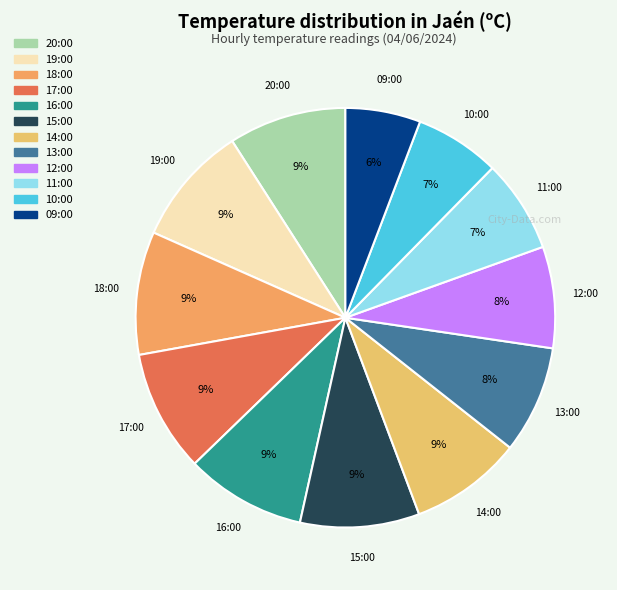

Which slice is the smallest?

09:00